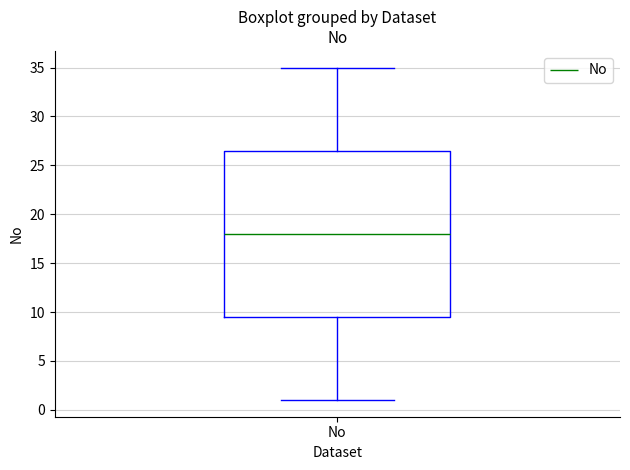

Transcribe this box plot: give where the median line is, the range the box spans, and where the two whiskers end, as read against the y-axis. The values are not printed on the chart, so give them approximately, as read against the axis.

median 18.0, box 9.5 to 26.5, whiskers 1.0 to 35.0